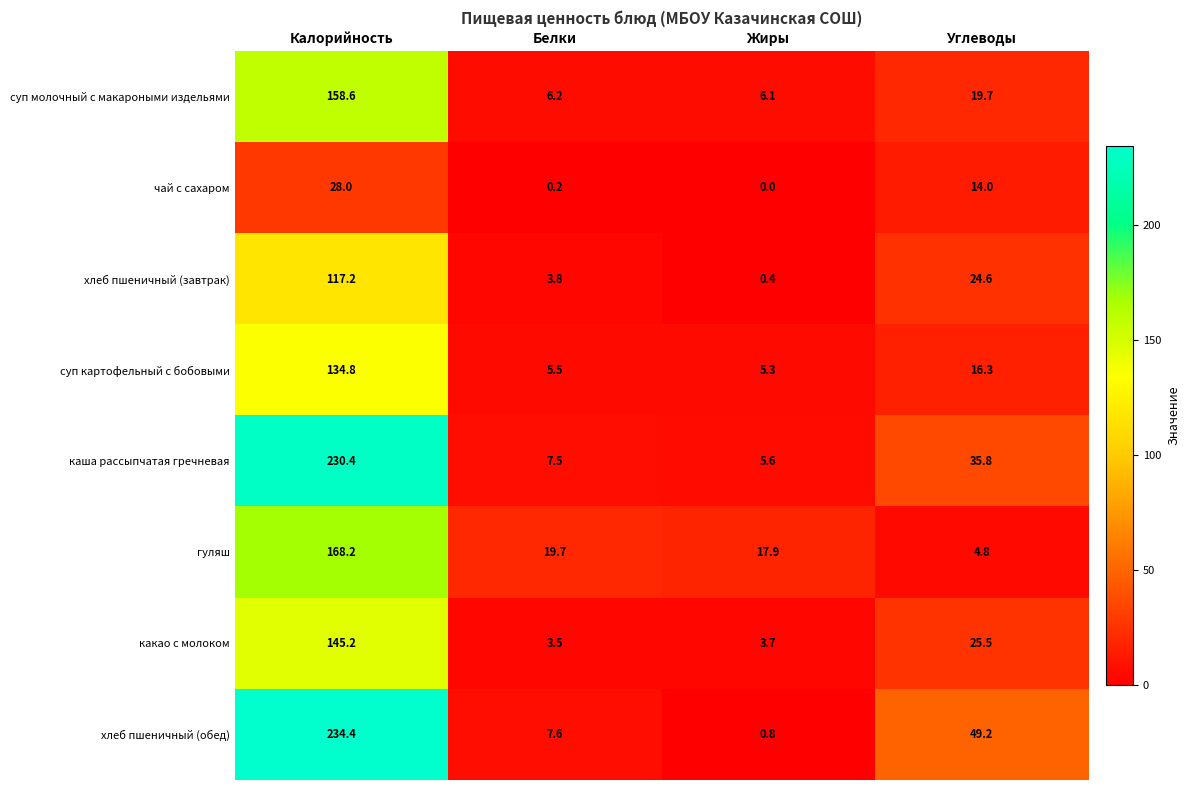

Which series changed the most between Жиры and Углеводы?

хлеб пшеничный (обед)